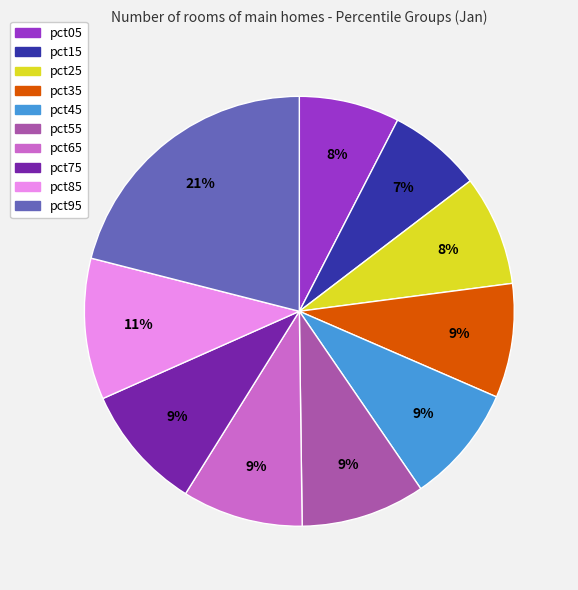

To the nearest percent, what is the difference between the largest and smallest slice percentages?

14%